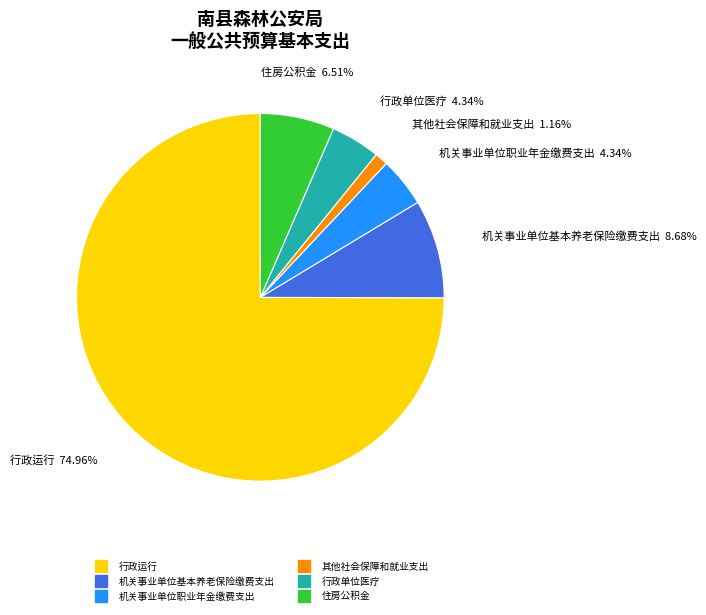

To the nearest percent, what portion does 其他社会保障和就业支出 represent?

1%